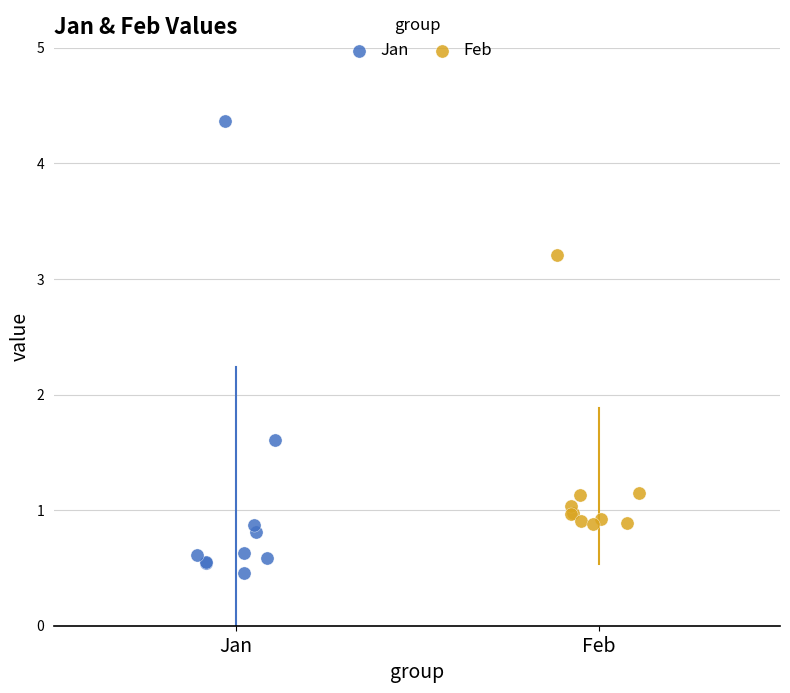

Which series contains the highest Y value?

Jan